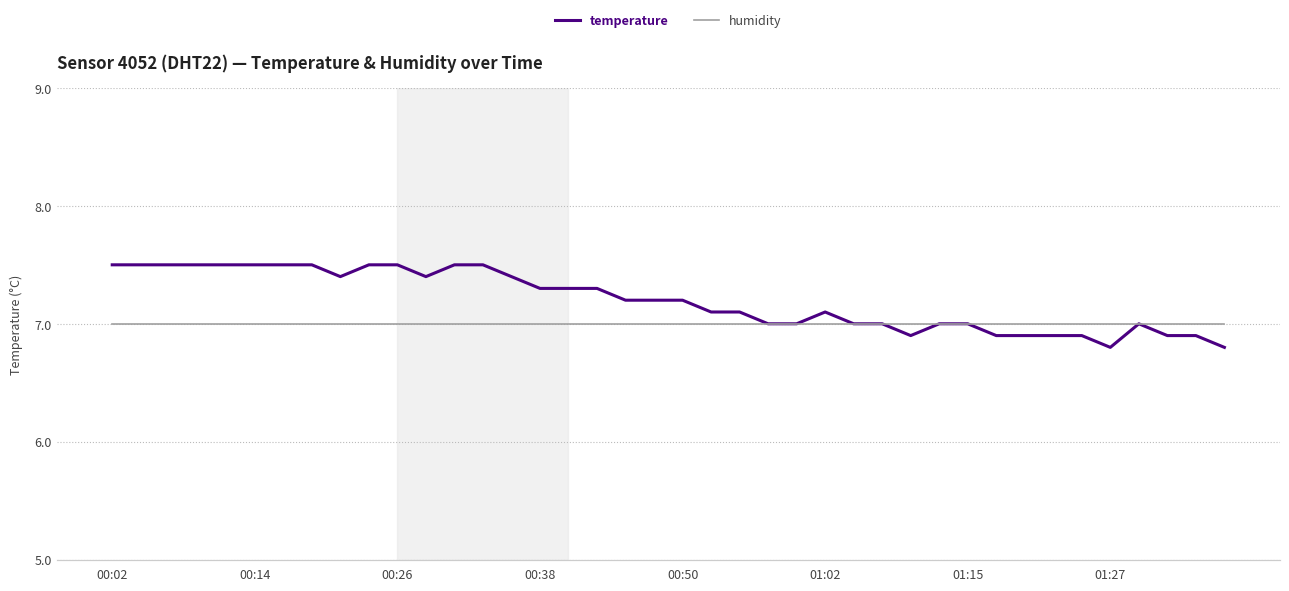

Which series has the largest range (max minus min)?

temperature